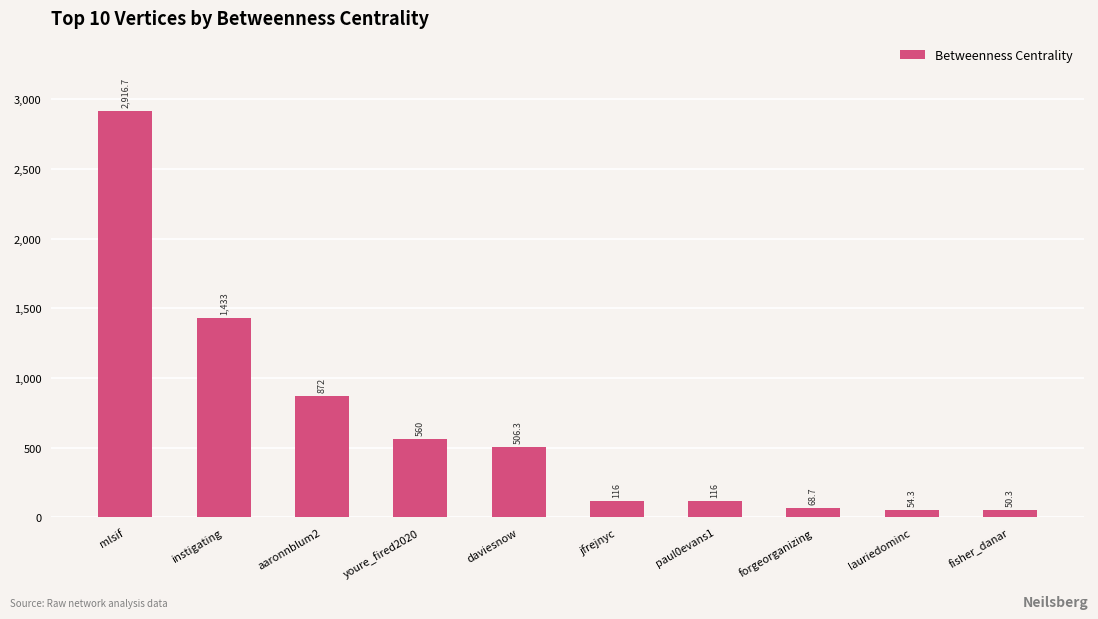

Reading left to right, transcribe all the data shown in this chart.

2916.7	1433.0	872.0	560.0	506.3	116.0	116.0	68.7	54.3	50.3